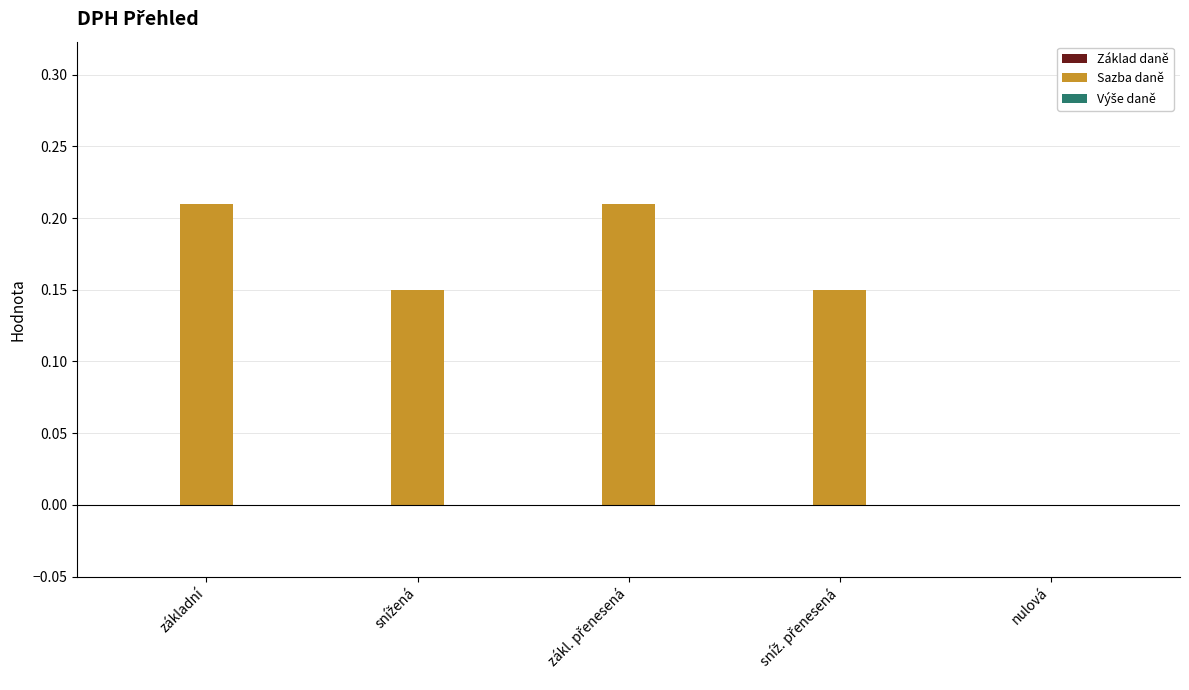

Count the number of categories in the chart.

5